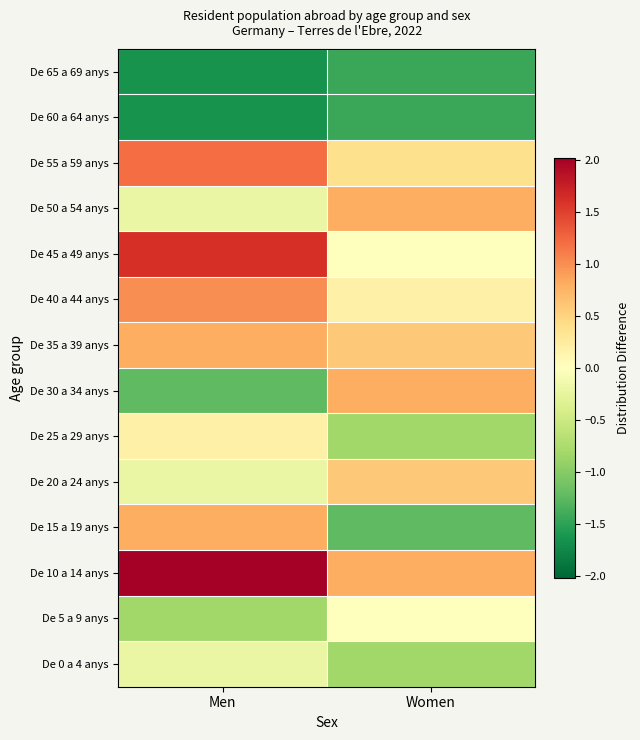

What is the total value across all series at Men?

1.6